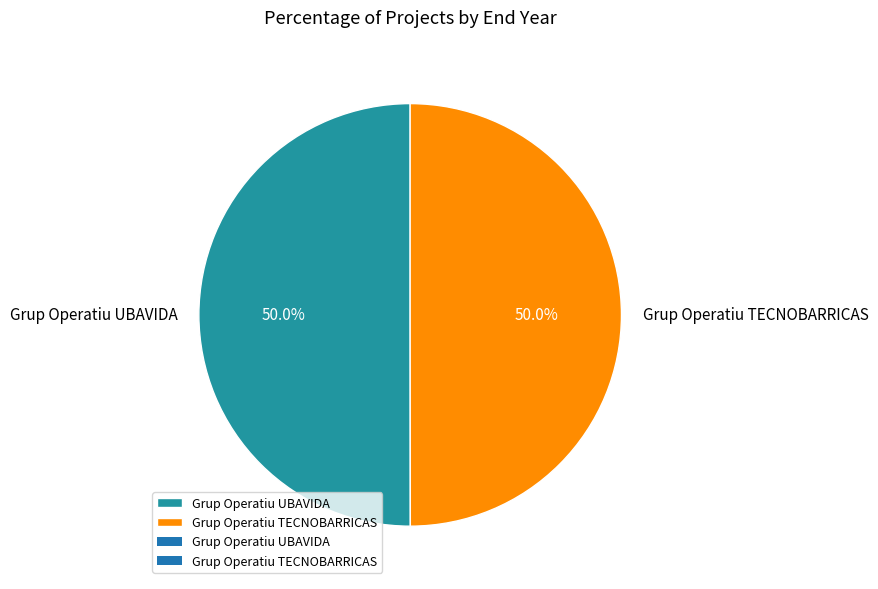

How much of the chart is everything except Grup Operatiu TECNOBARRICAS?

50.0%